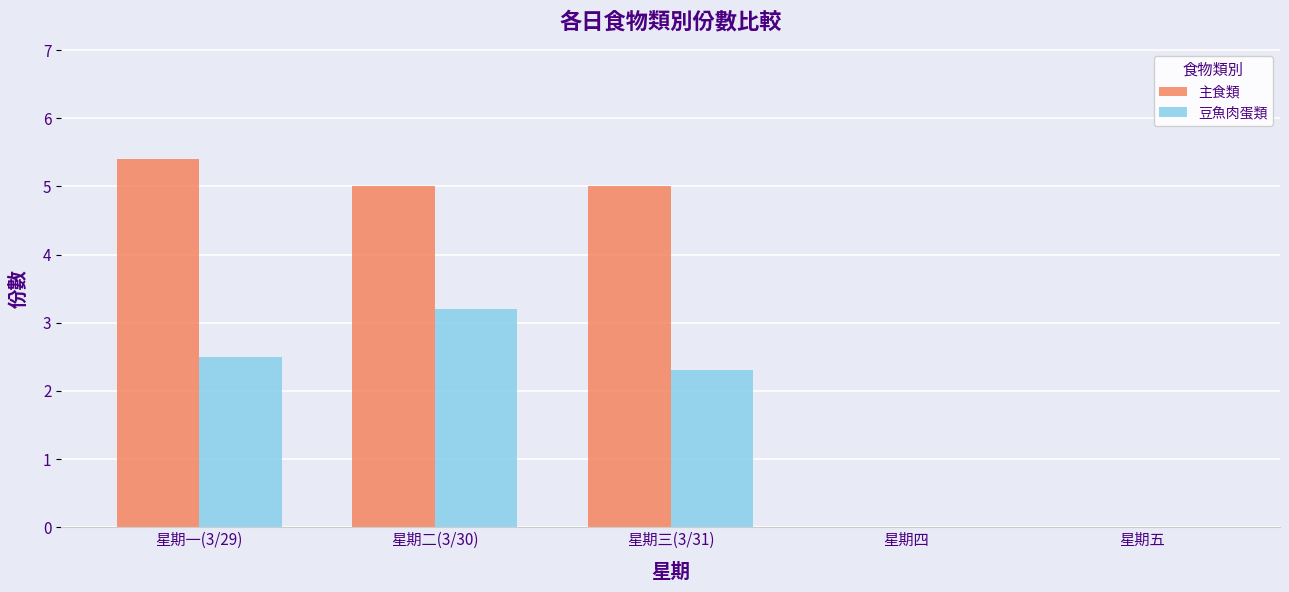

What is the approximate value of 豆魚肉蛋類 at 星期二(3/30)?

3.2